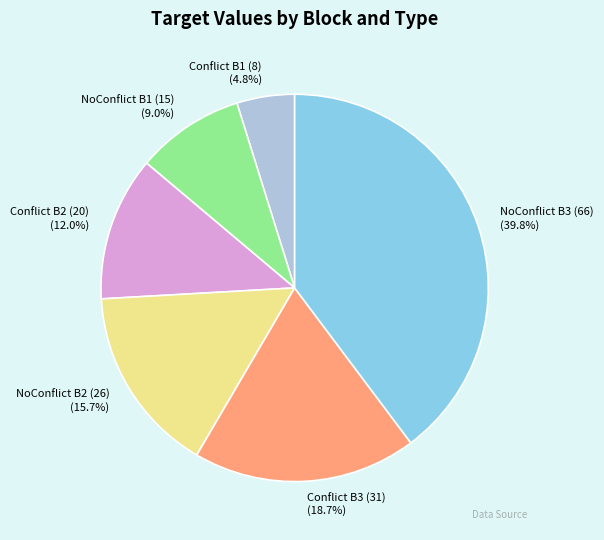

Rank the categories by value from highest to lowest.

NoConflict B3 (66), Conflict B3 (31), NoConflict B2 (26), Conflict B2 (20), NoConflict B1 (15), Conflict B1 (8)